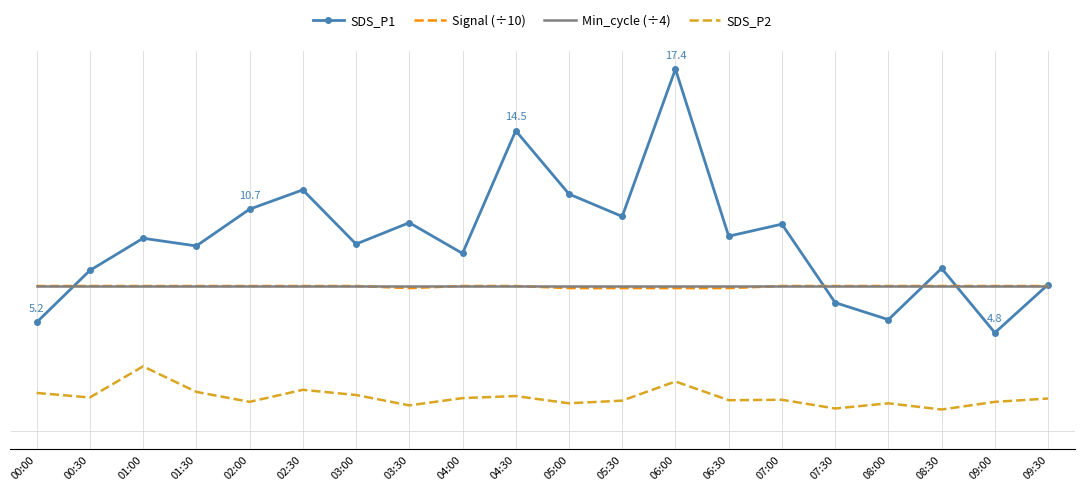

True or false: SDS_P2 and Signal (÷10) intersect in this chart.

False